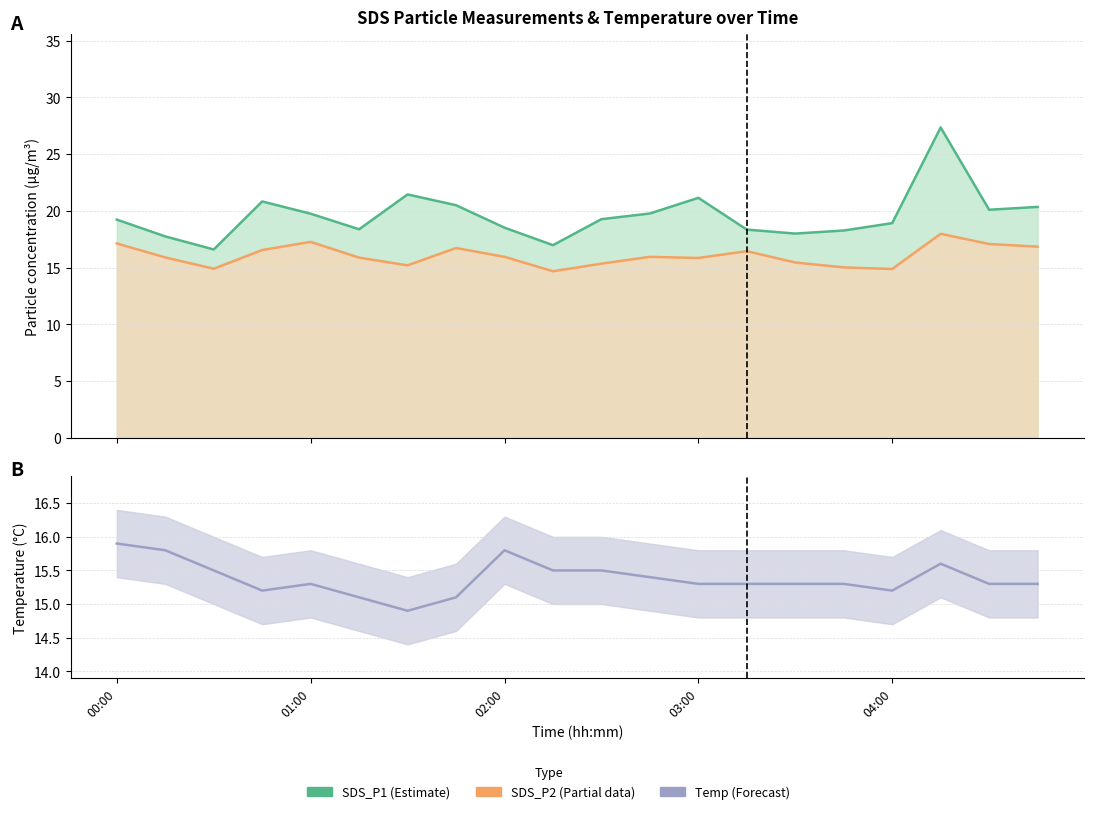

Where is the first local minimum for SDS_P1?

00:30